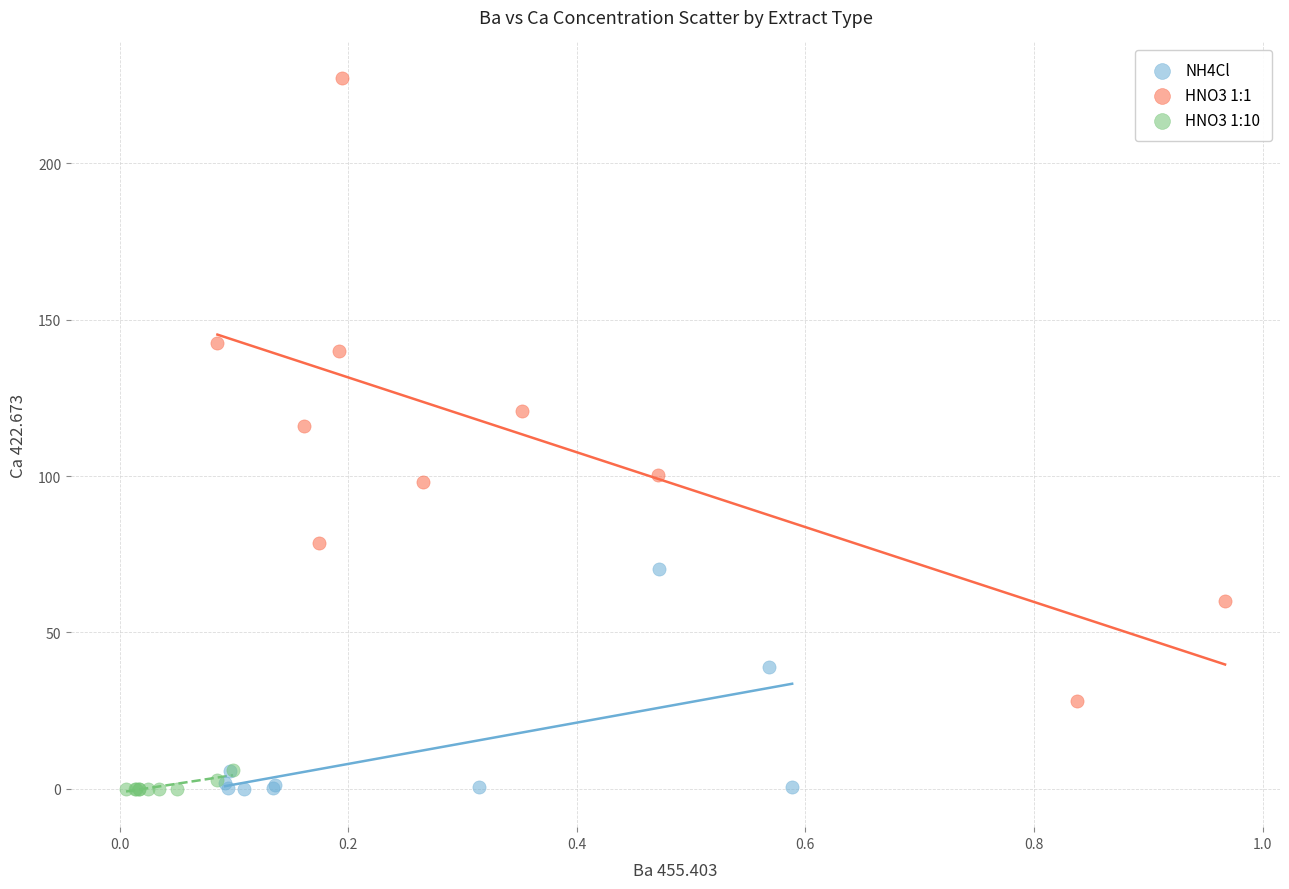

Which series has the largest Y range (max minus min)?

HNO3 1:1